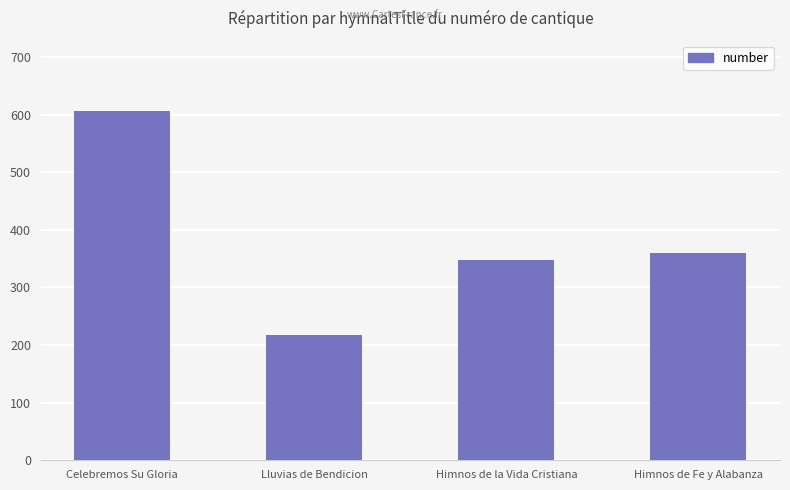

The chart shows a value of 317 at Lluvias de Bendicion. True or false?

False